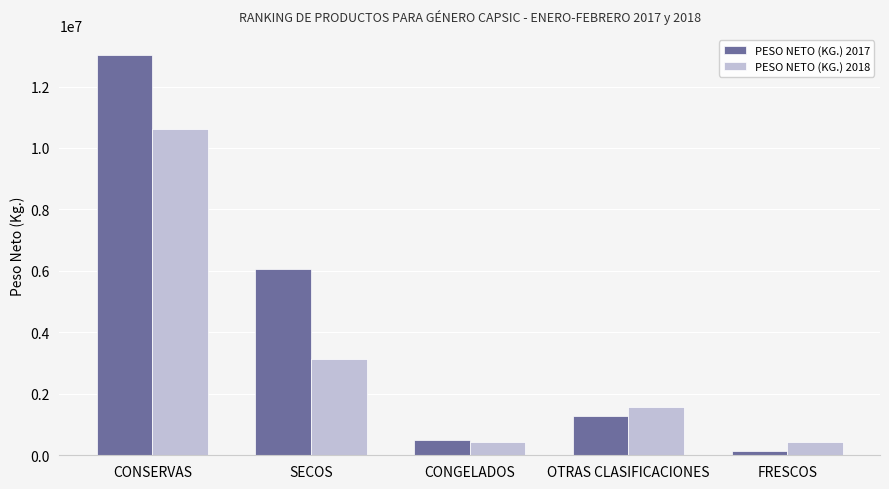

What is the approximate value of PESO NETO (KG.) 2017 at OTRAS CLASIFICACIONES?

1276044.2